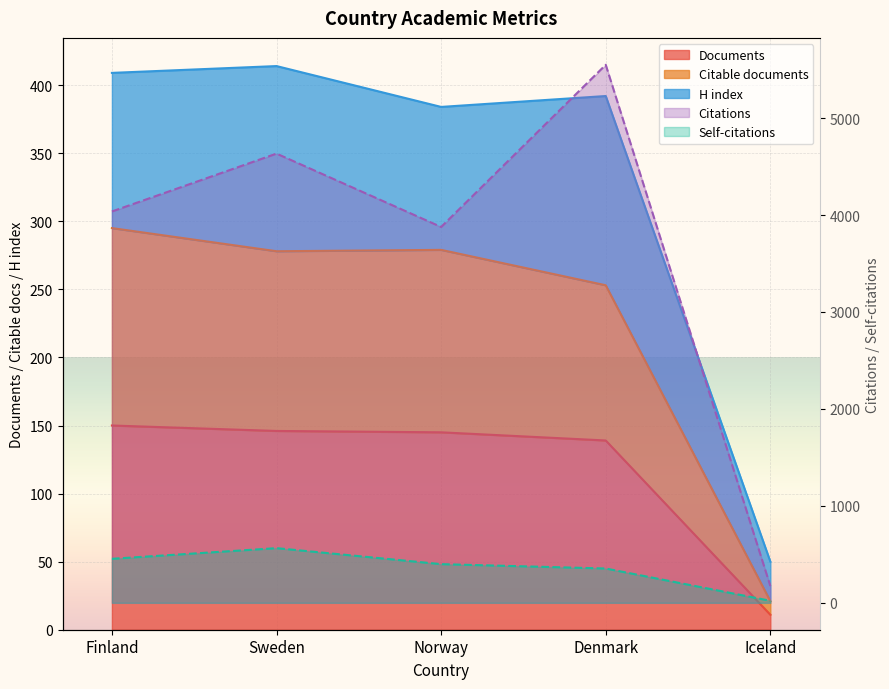

True or false: Self-citations has more than 0 interior local peaks.

True